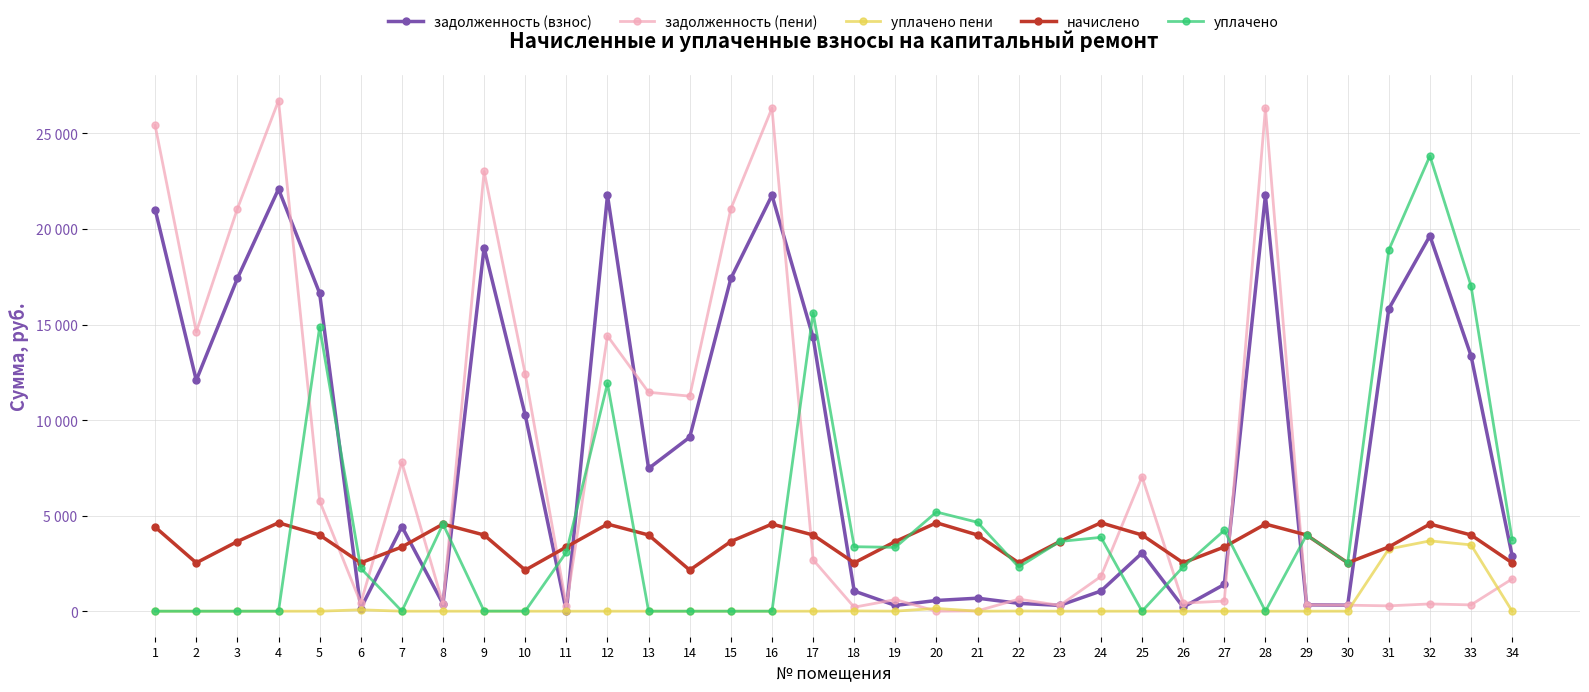

What are all the series names shown in the legend?

задолженность (взнос), задолженность (пени), уплачено пени, начислено, уплачено